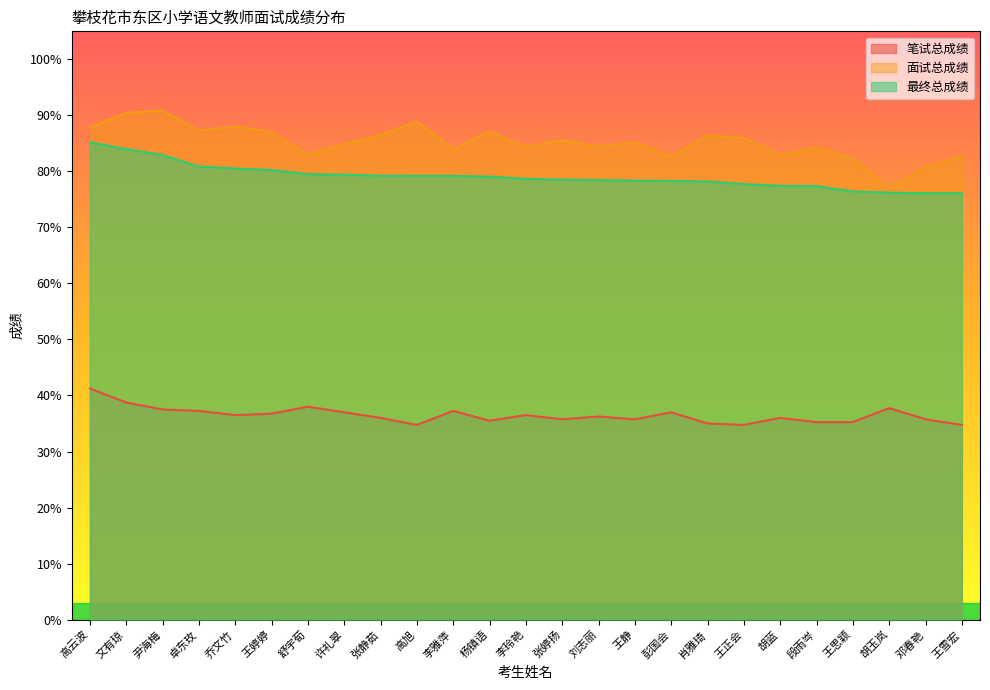

Which has a higher value, 文有琼 or 王静?

文有琼